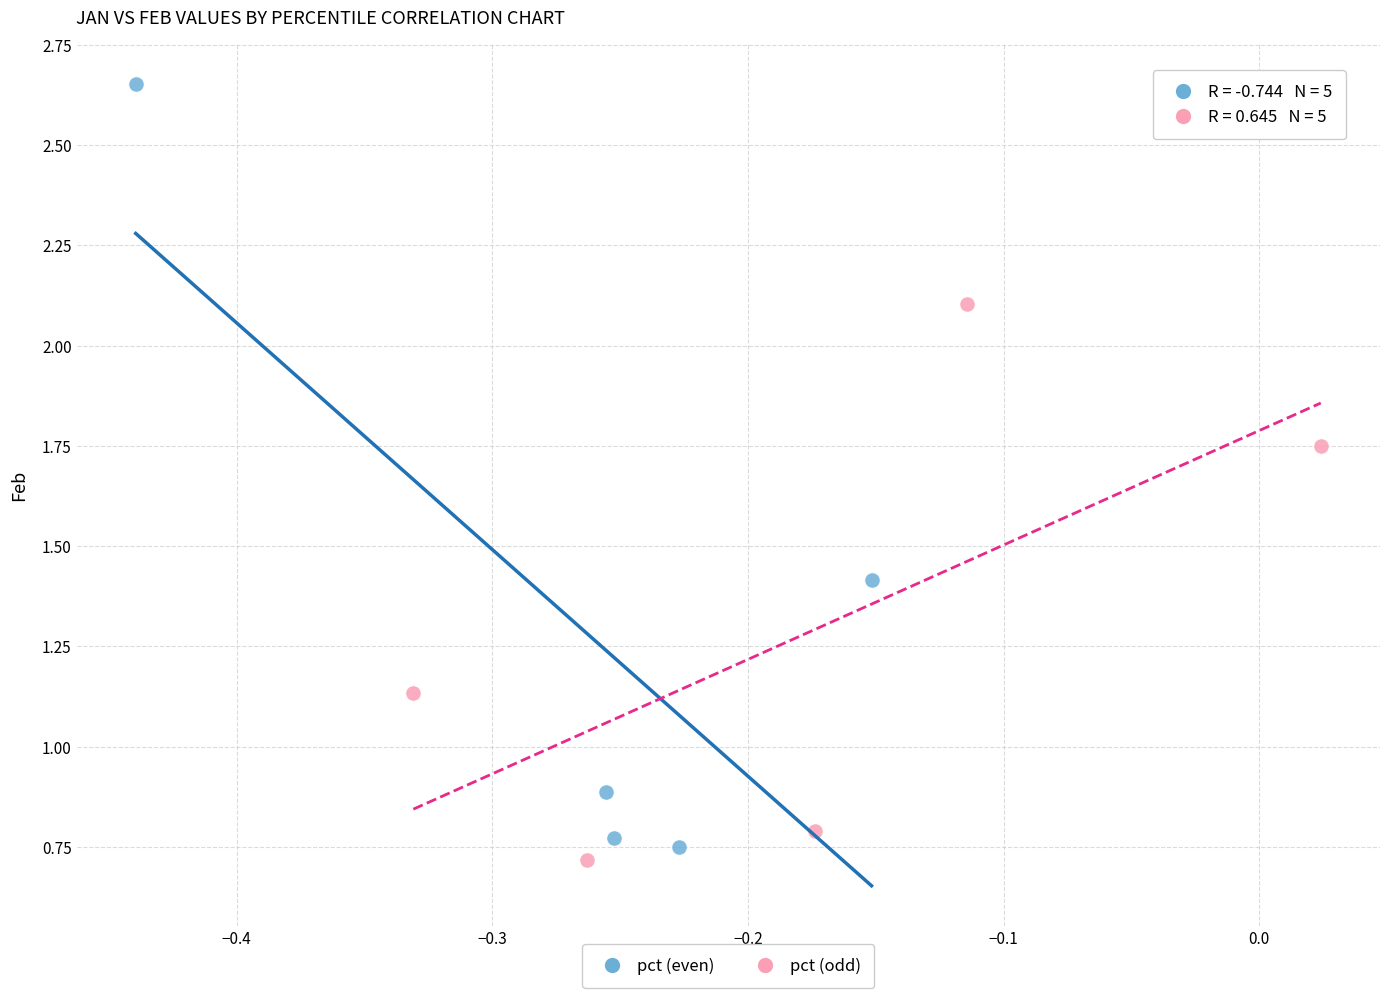

Which series has the largest Y range (max minus min)?

pct (even)